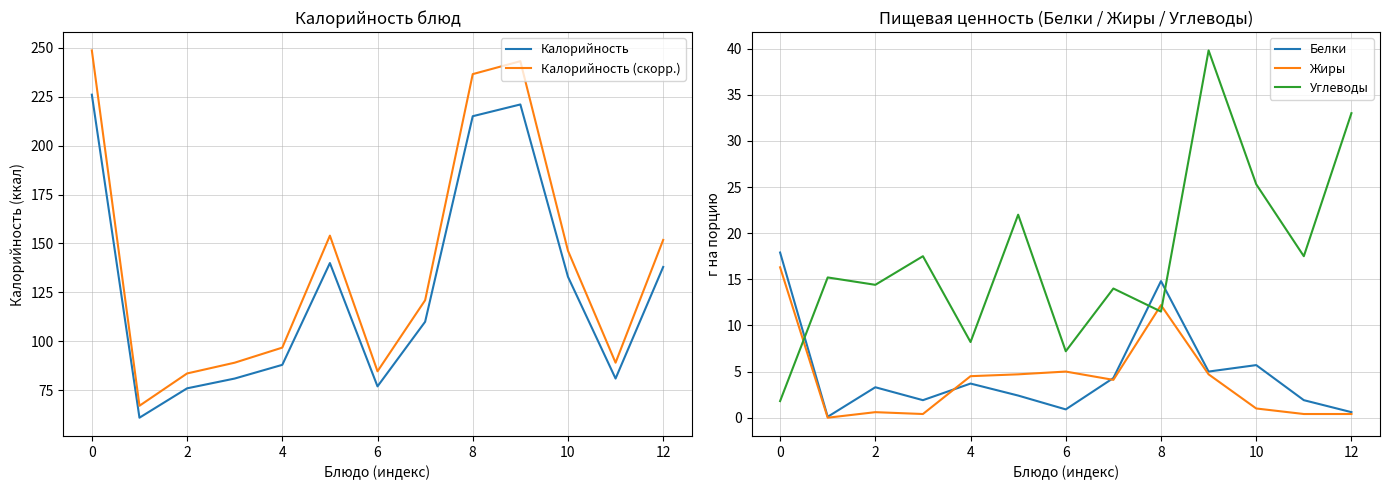

How many categories are shown in the chart?

13